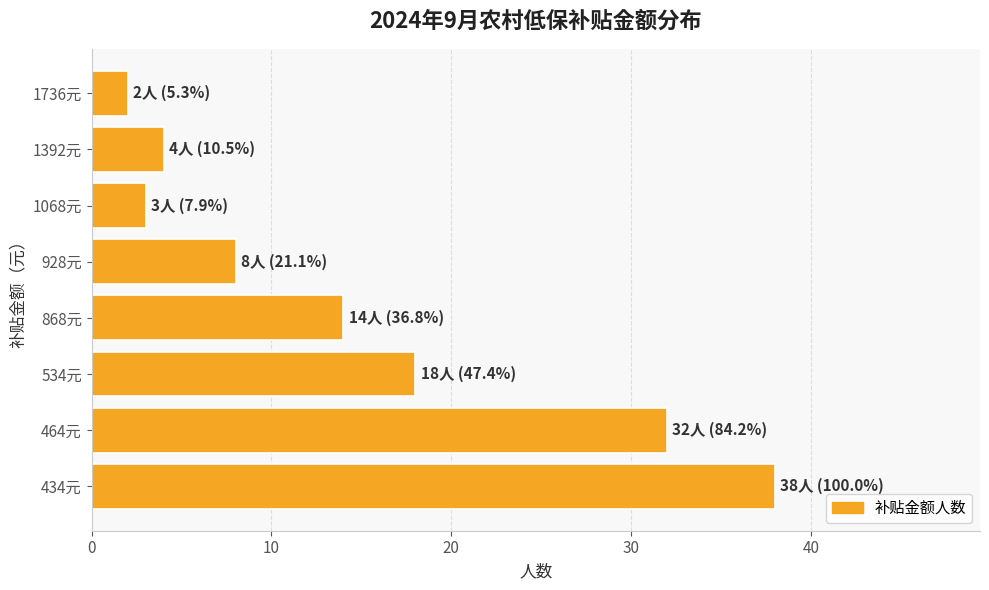

What is the average value?

15